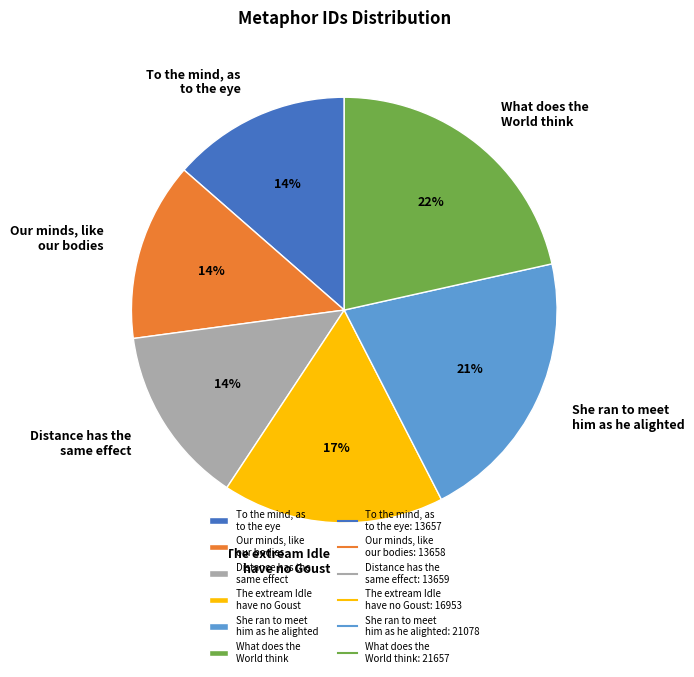

Is there a majority slice in this chart?

No